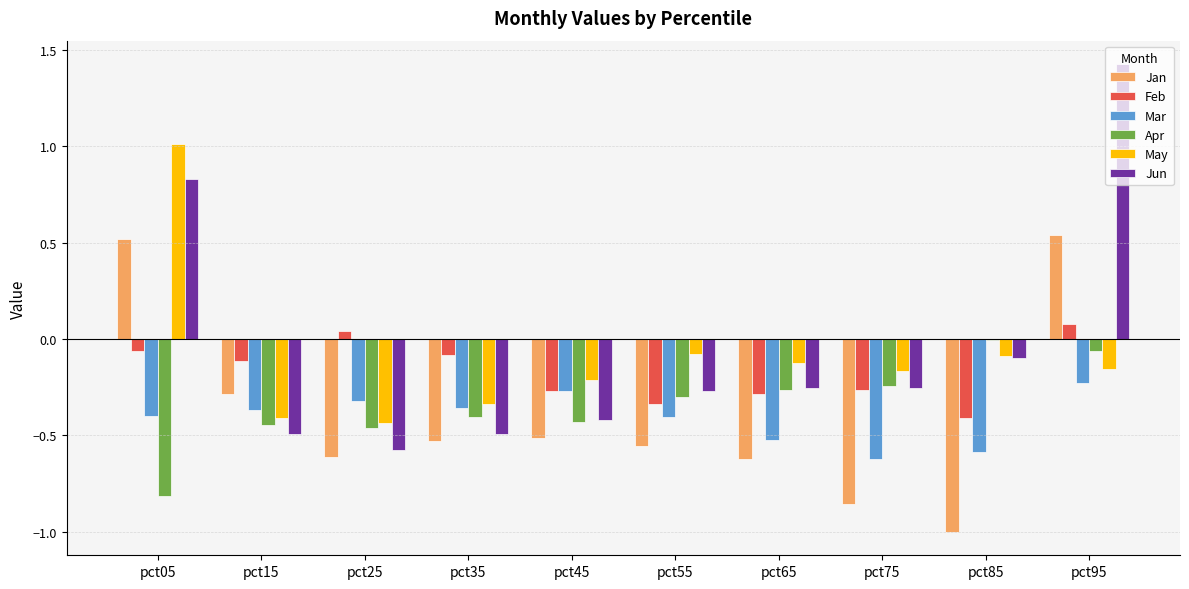

How many groups of bars are there?

10